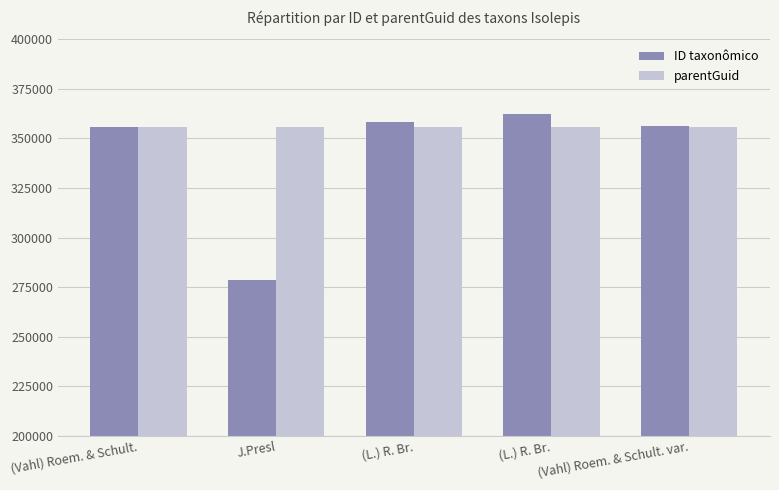

Which series has the largest range (max minus min)?

ID taxonômico